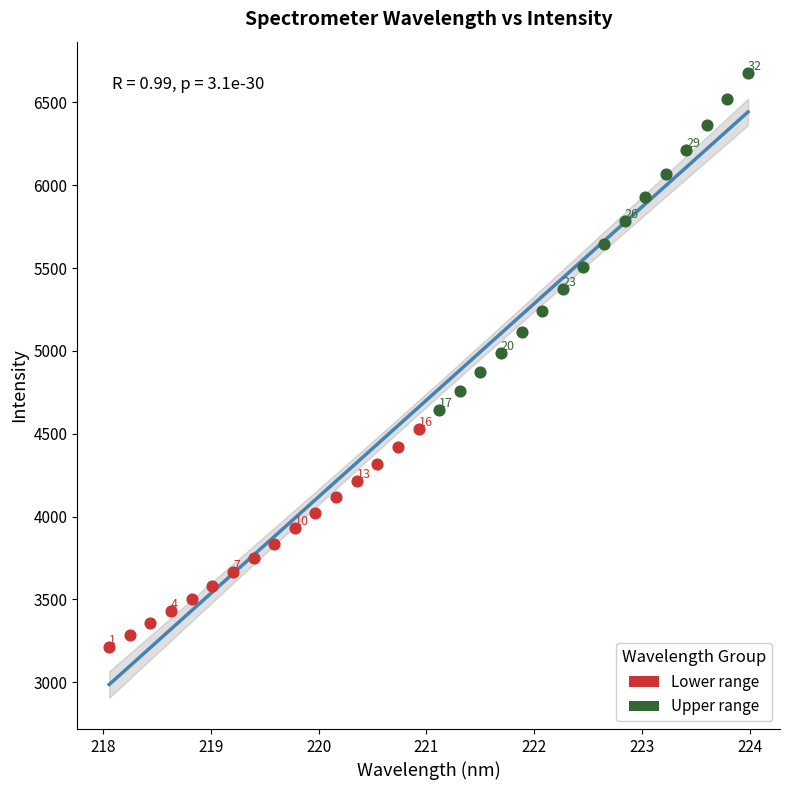

Which series reaches the maximum Y coordinate?

Upper range